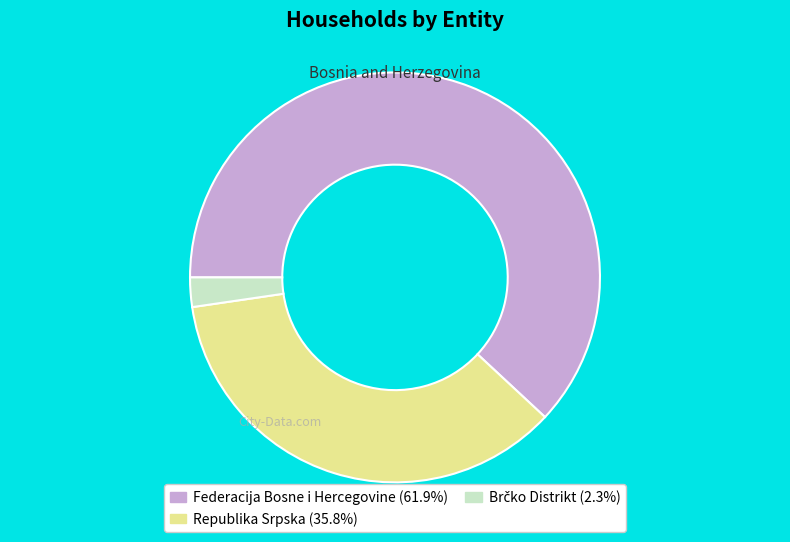

How many slices are in this pie chart?

3